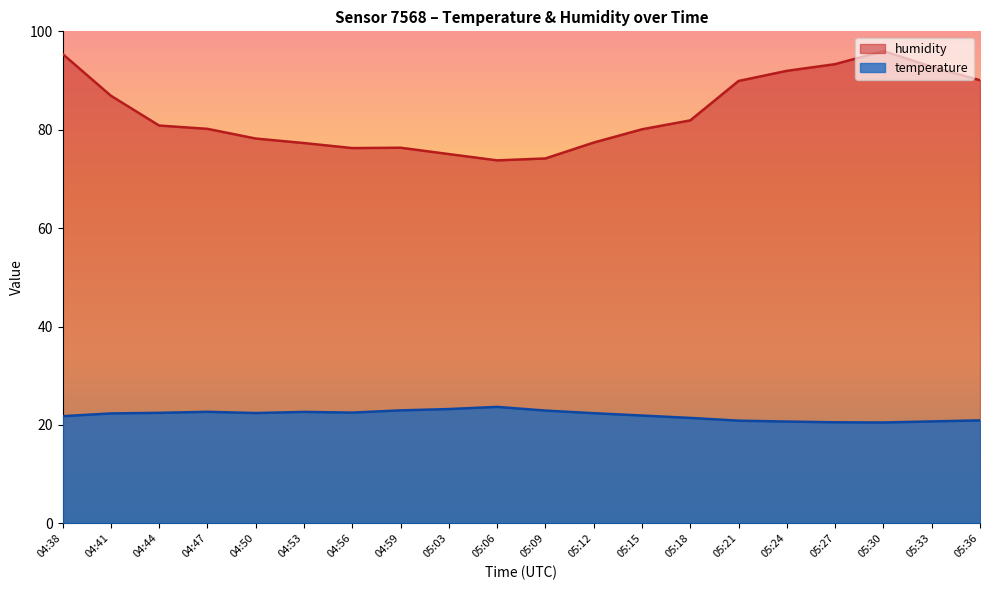

Reading left to right, extract all data points from this chart.

temperature: 04:38=21.8	04:41=22.3	04:44=22.4	04:47=22.7	04:50=22.4	04:53=22.6	04:56=22.5	04:59=22.9	05:03=23.2	05:06=23.7	05:09=22.9	05:12=22.4	05:15=21.9	05:18=21.4	05:21=20.9	05:24=20.7	05:27=20.5	05:30=20.5	05:33=20.7	05:36=20.9
humidity: 04:38=95.4	04:41=86.9	04:44=80.8	04:47=80.2	04:50=78.2	04:53=77.3	04:56=76.3	04:59=76.3	05:03=75.0	05:06=73.8	05:09=74.2	05:12=77.4	05:15=80.1	05:18=81.9	05:21=89.9	05:24=92.0	05:27=93.3	05:30=96.0	05:33=92.8	05:36=90.1